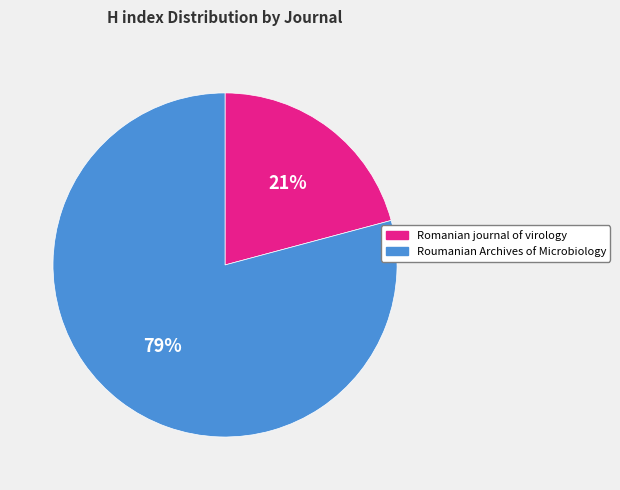

Which category has the smallest portion of the pie?

Romanian journal of virology